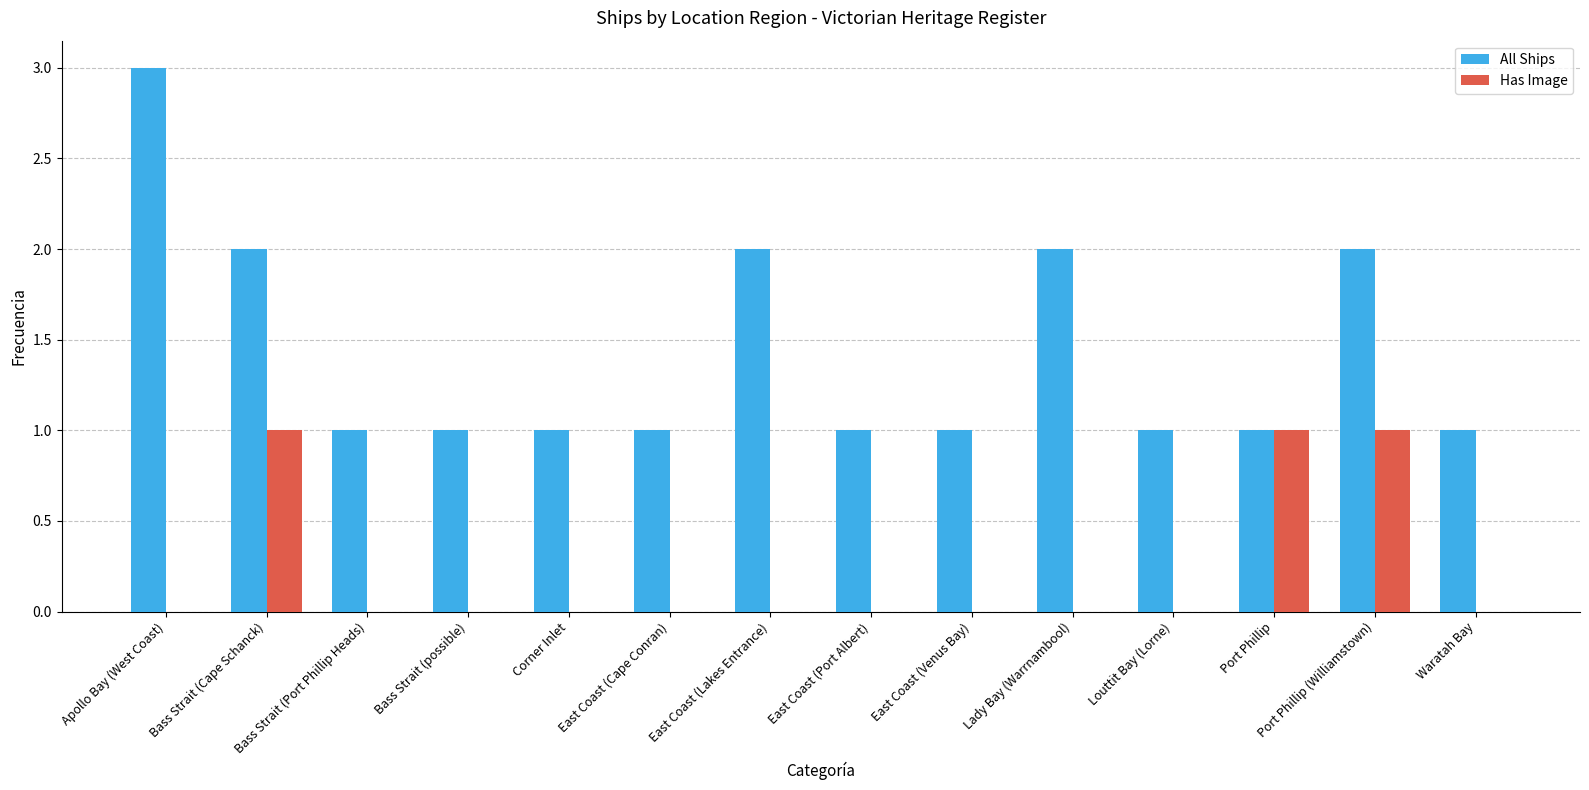

Is the value of All Ships at Louttit Bay (Lorne) greater than the value of Has Image at Louttit Bay (Lorne)?

Yes